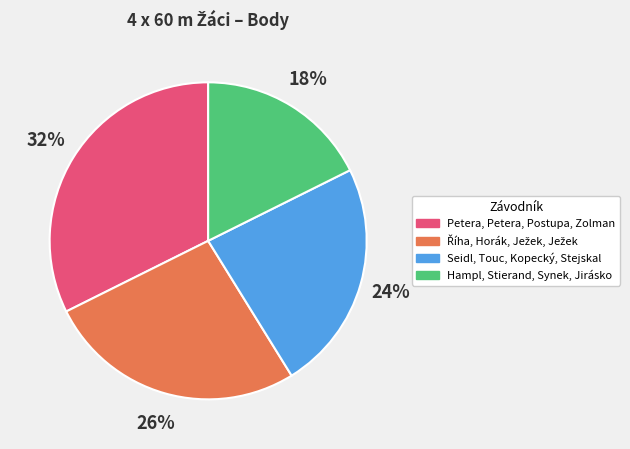

True or false: Petera, Petera, Postupa, Zolman accounts for 32% of the total.

True